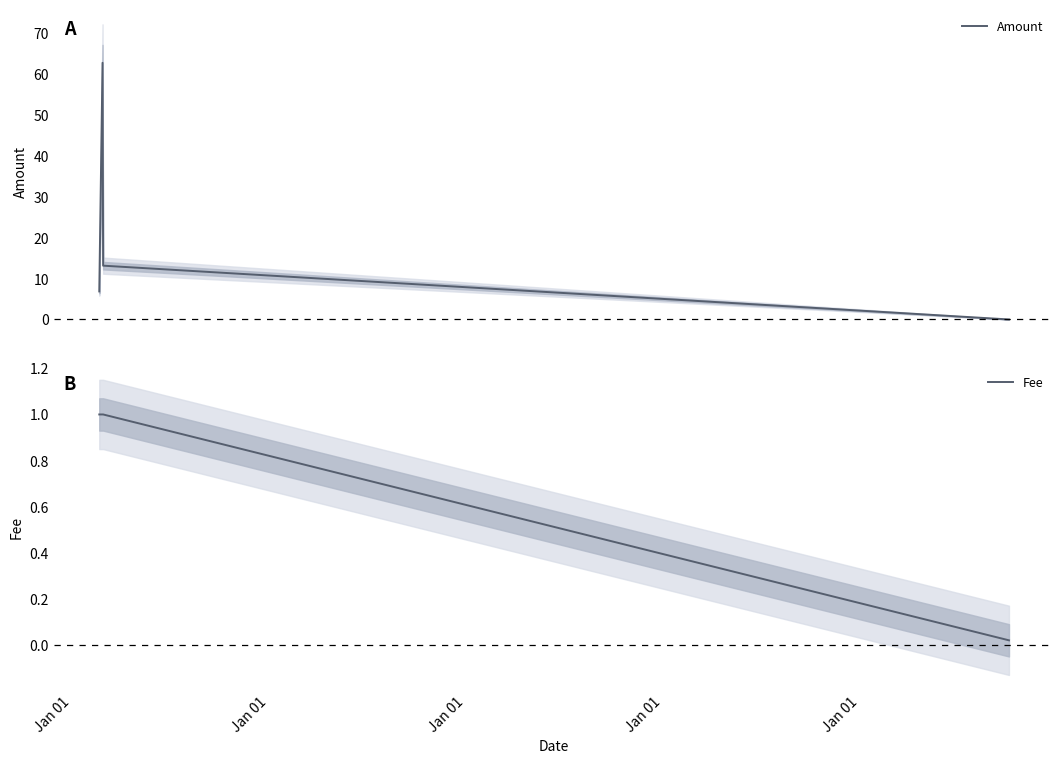

How many lines are shown in the chart?

2